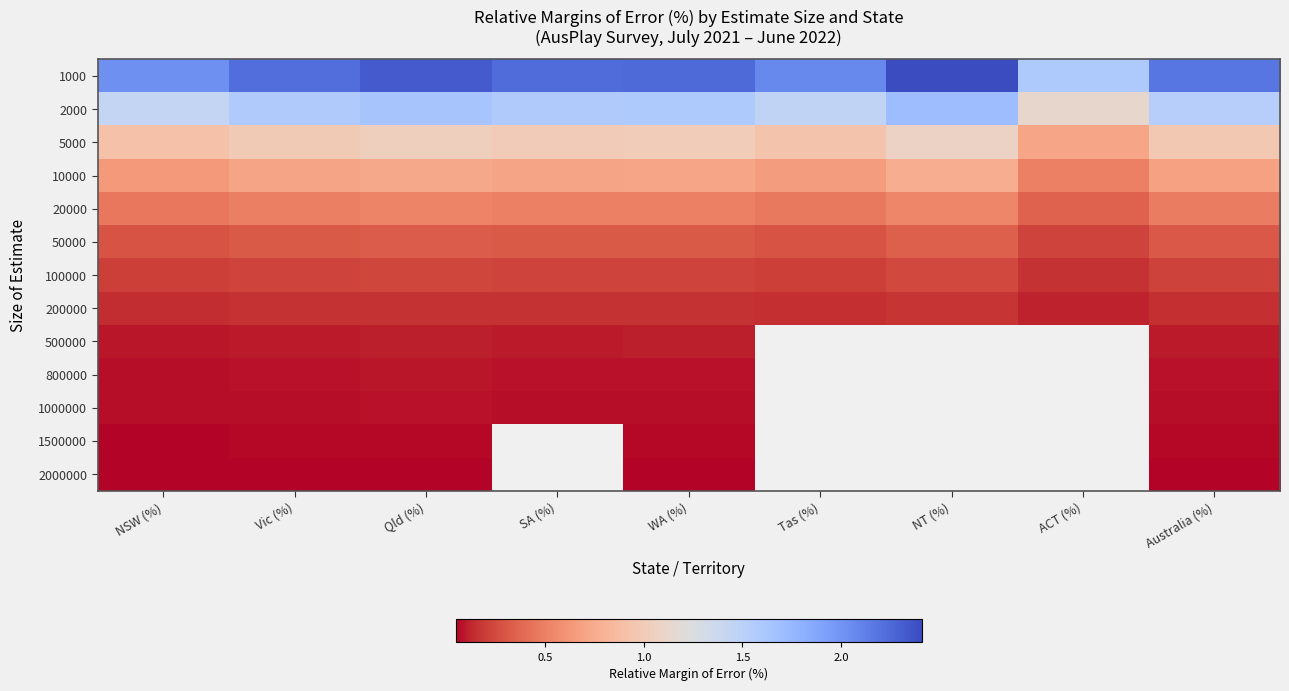

The value of 100000 at SA (%) is 0.1. True or false?

False